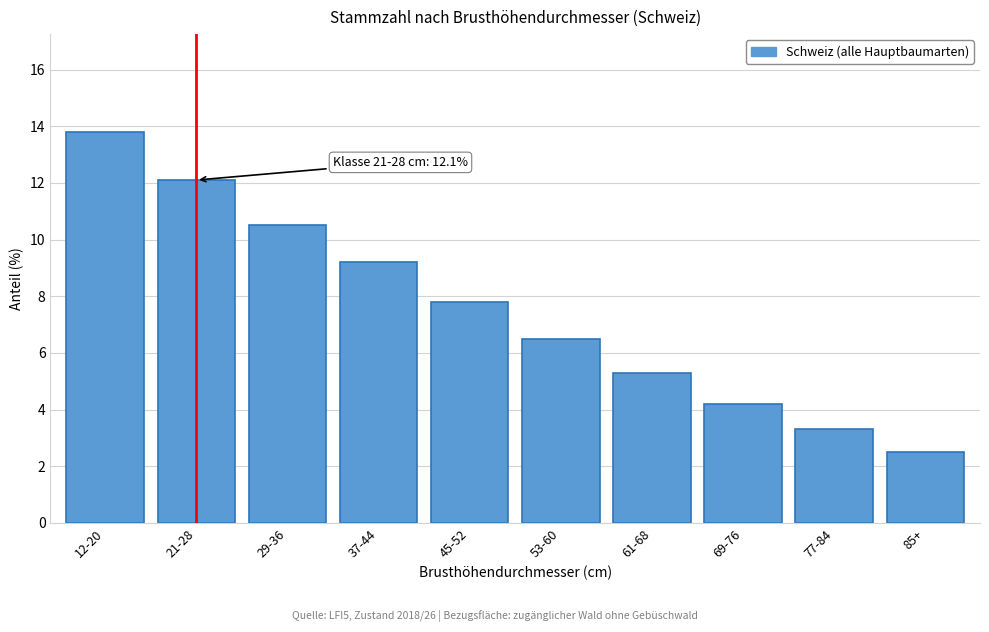

Reading right to left, what are all the values shown in this chart?

85+=2.5	77-84=3.3	69-76=4.2	61-68=5.3	53-60=6.5	45-52=7.8	37-44=9.2	29-36=10.5	21-28=12.1	12-20=13.8